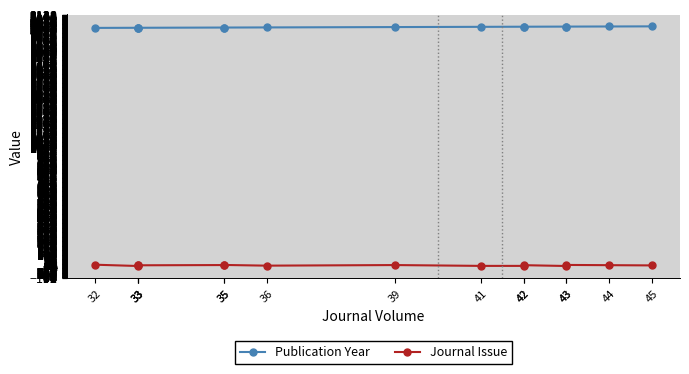

The Journal Issue series shows 9 at 35. True or false?

True